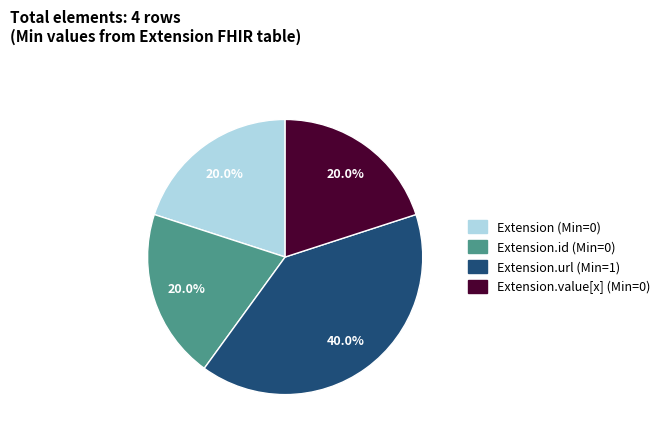

Does any single category account for the majority?

No